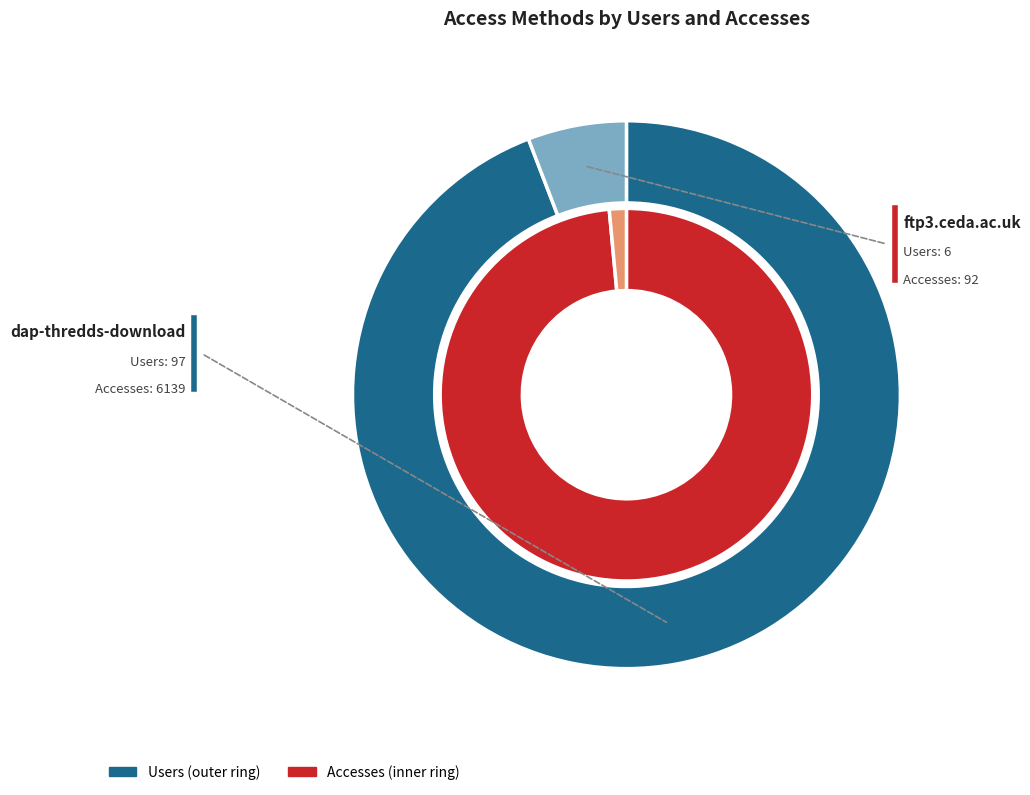

Does ftp3.ceda.ac.uk account for over 50% of the chart?

No